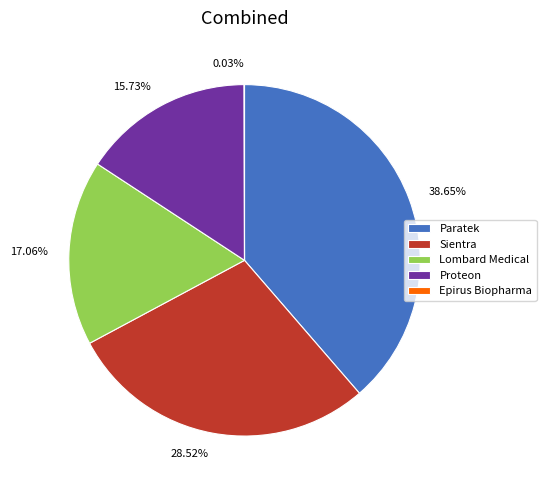

To the nearest percent, what percentage of the pie is Lombard Medical?

17%